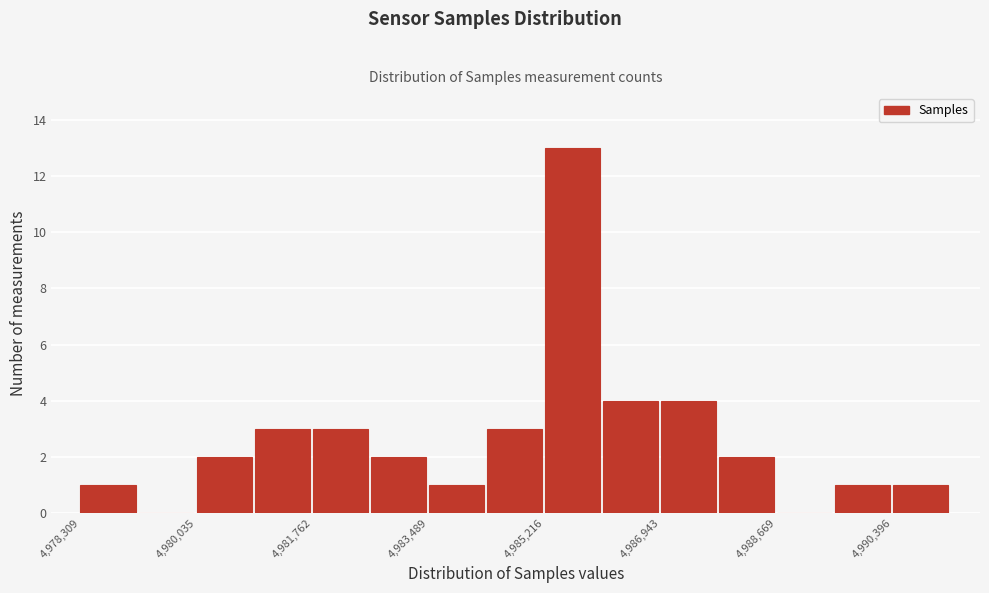

Over which range of the x-axis is the bar tallest?

4985200 to 4986000